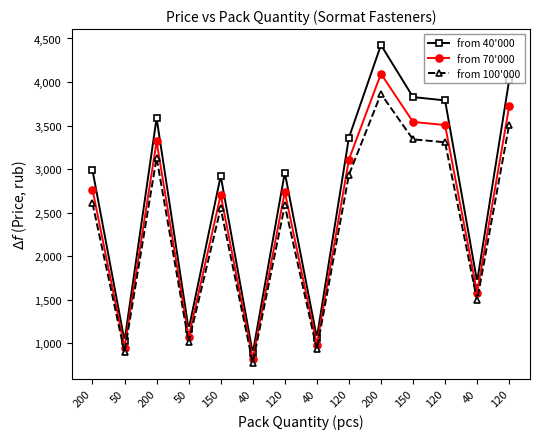

True or false: from 70'000 and from 40'000 cross at least once.

False